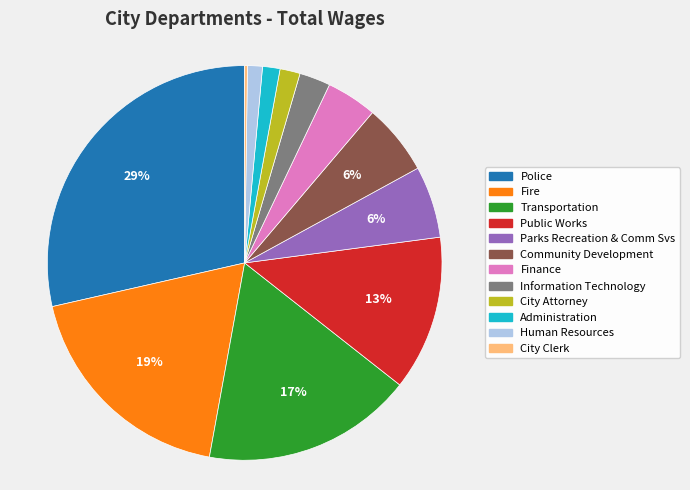

Combined, do Public Works and Fire account for over 50%?

No